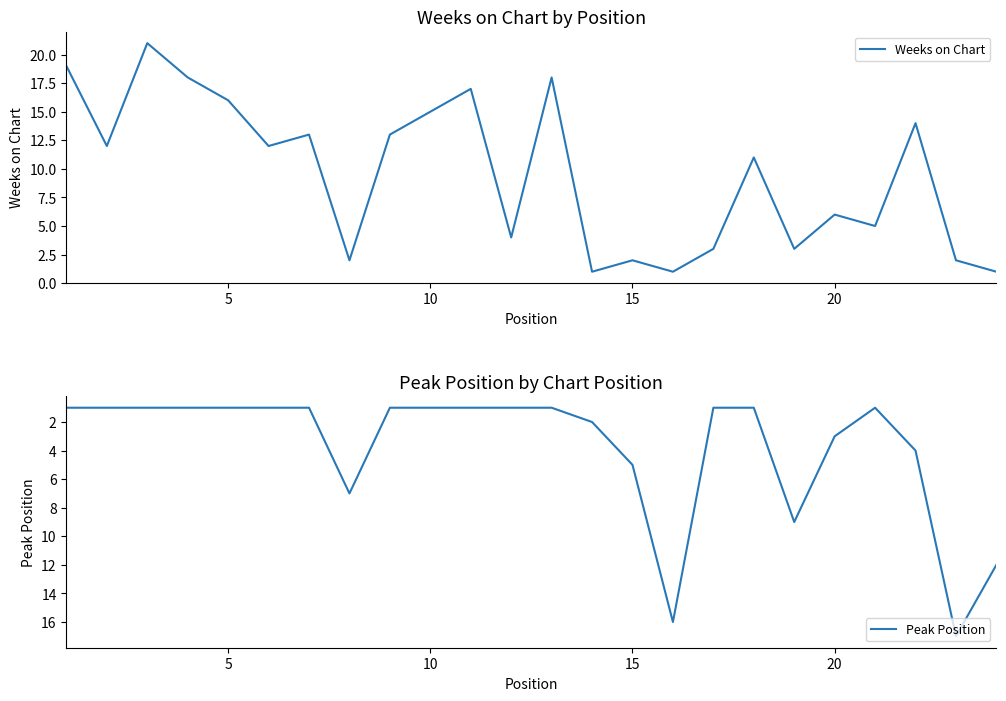

What is the highest value of the Weeks on Chart series?

21